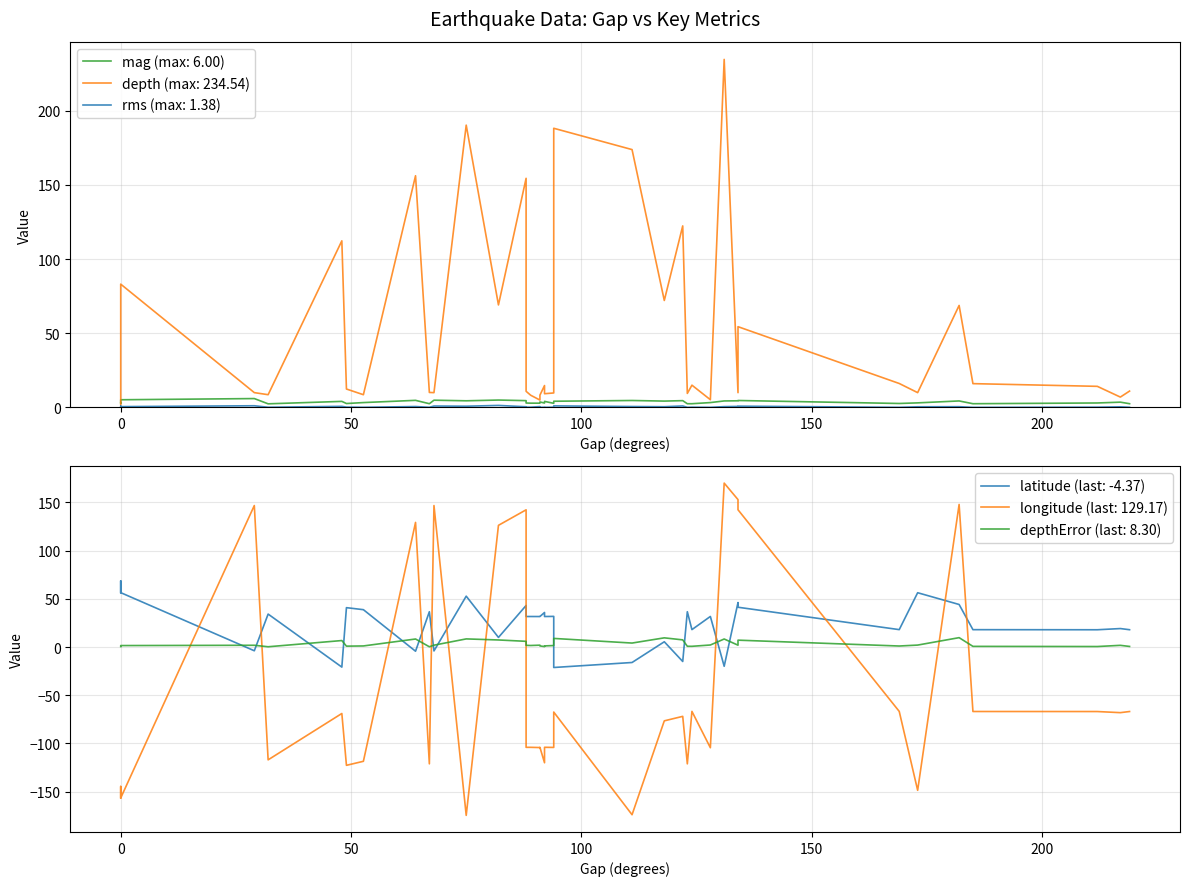

How many values in the latitude series exceed 31?

22